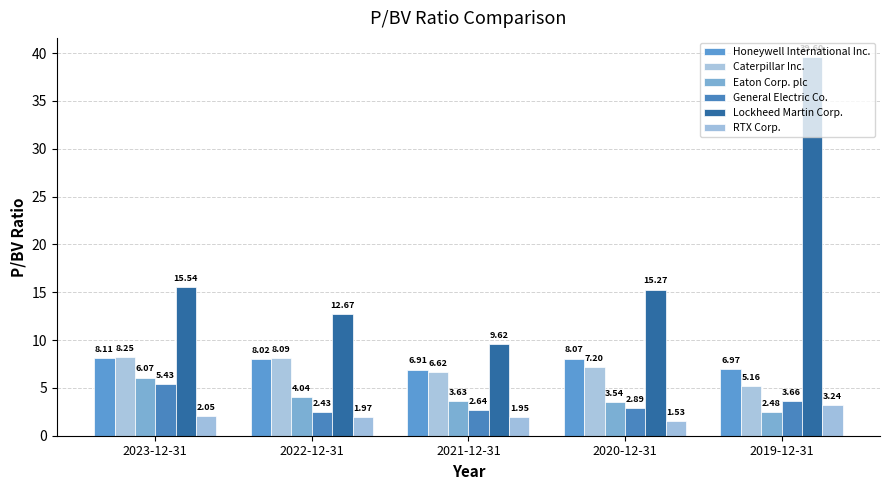

How many bars are there in each group?

6